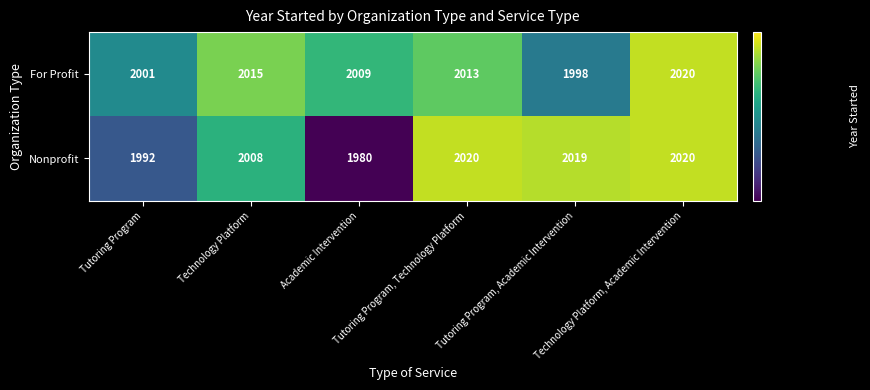

What is the maximum value shown in the chart?

2020